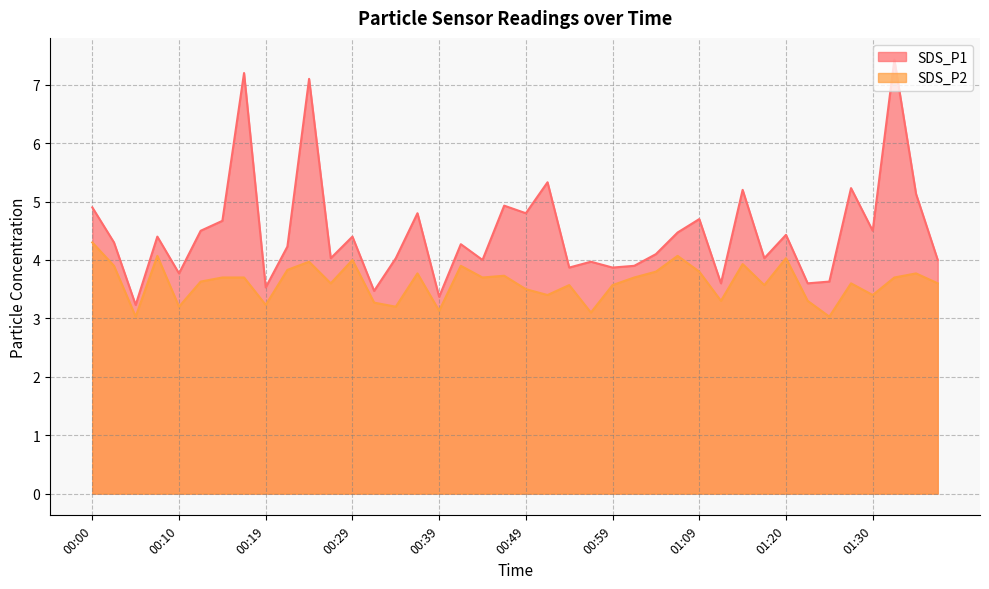

How many interior local peaks does the SDS_P1 series have?

14